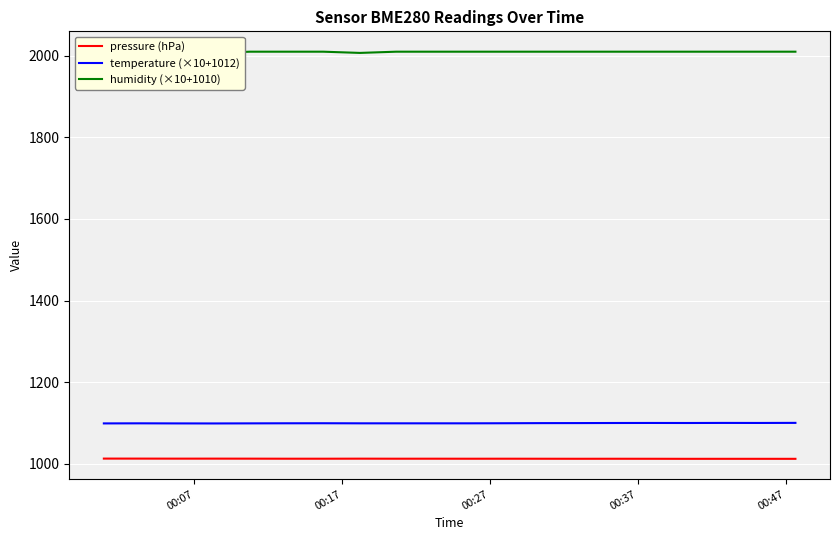

True or false: pressure (hPa) and temperature (×10+1012) intersect in this chart.

False